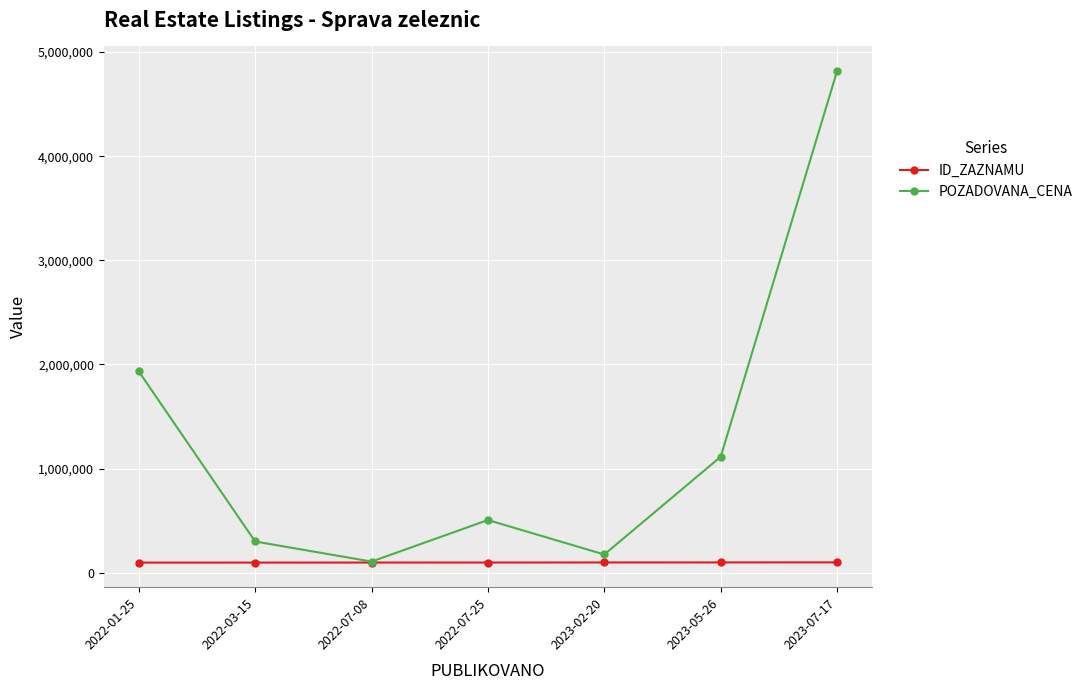

True or false: POZADOVANA_CENA has a value of 1933000 at 2022-01-25.

True